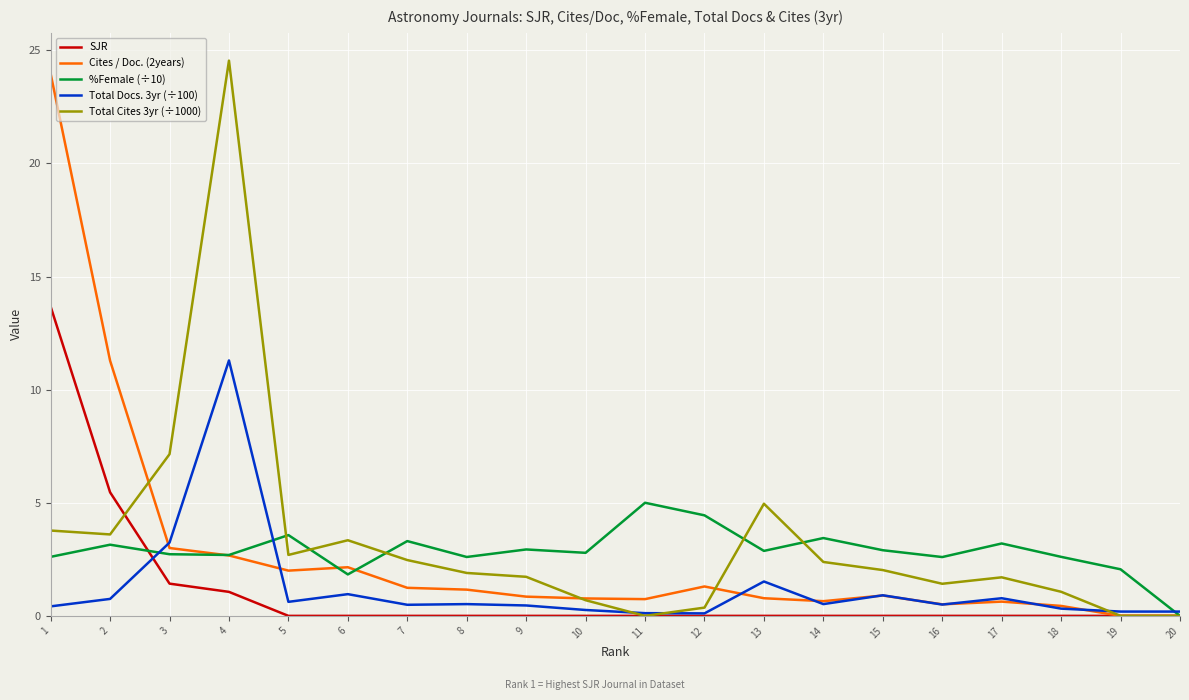

What is the total value across all series at 14?

7.0